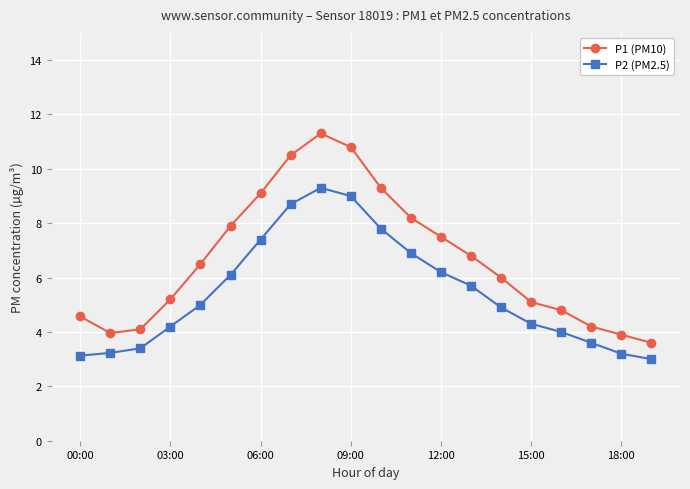

Reading left to right, list all the values displayed in this chart.

P1 (PM10): 4.6	4.0	4.1	5.2	6.5	7.9	9.1	10.5	11.3	10.8	9.3	8.2	7.5	6.8	6.0	5.1	4.8	4.2	3.9	3.6
P2 (PM2.5): 3.1	3.2	3.4	4.2	5.0	6.1	7.4	8.7	9.3	9.0	7.8	6.9	6.2	5.7	4.9	4.3	4.0	3.6	3.2	3.0